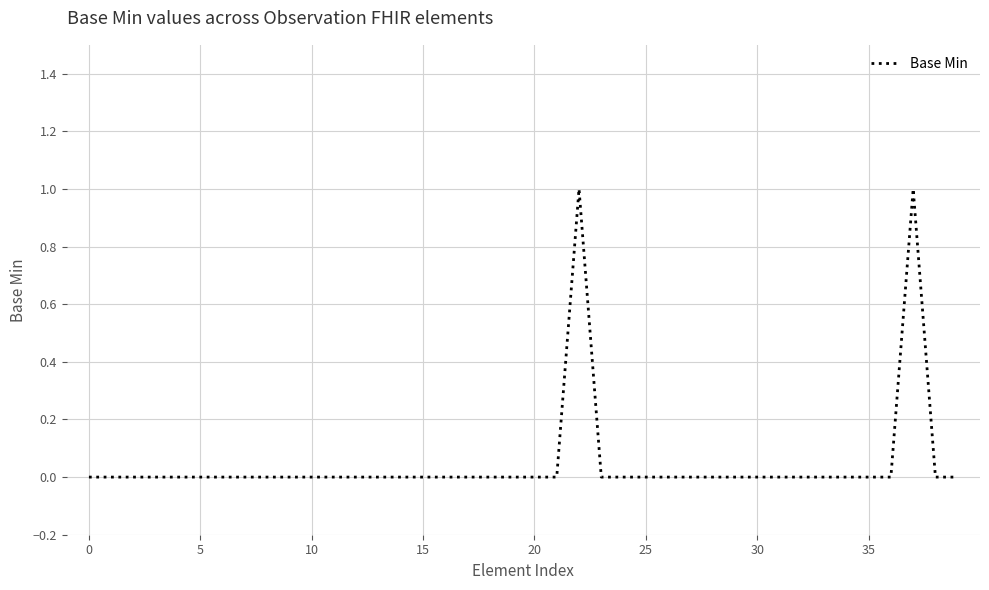

True or false: the data has more than 1 interior local peaks.

True